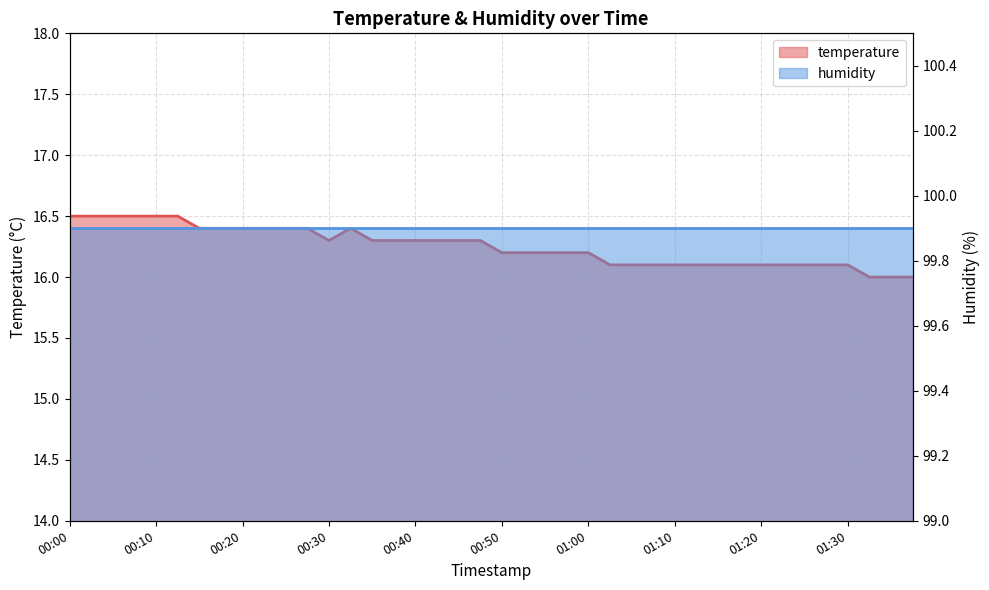

Is it true that the value at 00:42 is 16.3?

True